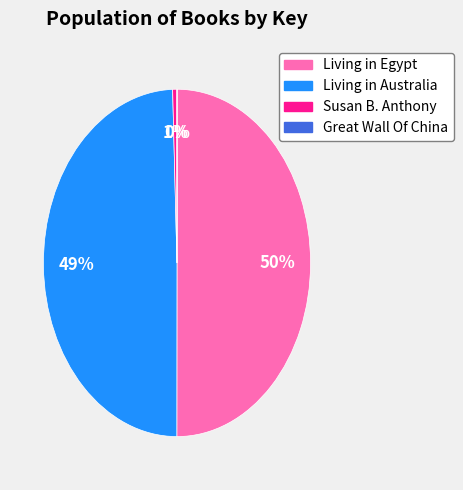

To the nearest percent, what is the difference between the Living in Egypt and Living in Australia slice percentages?

1%